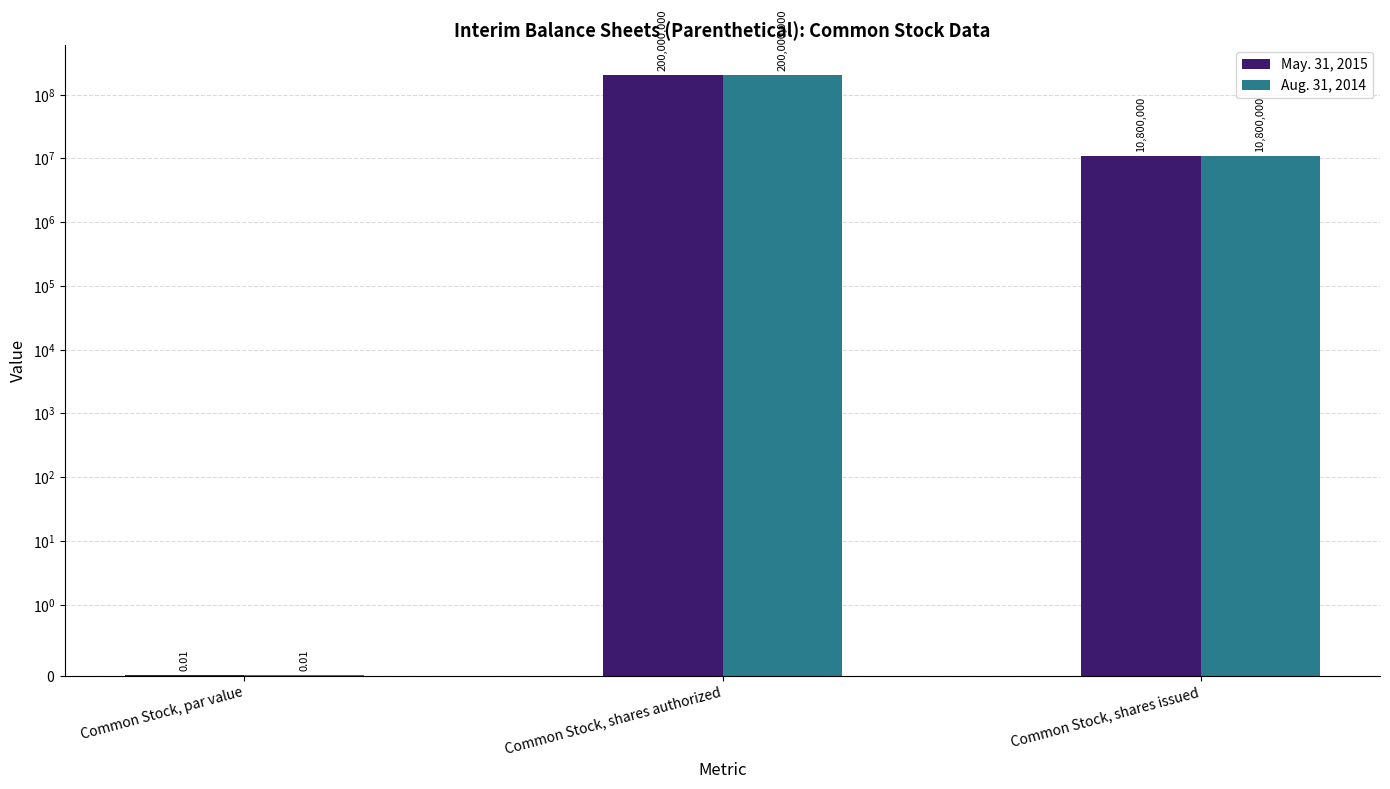

What is the label of the 1st bar from the left?

Common Stock, par value